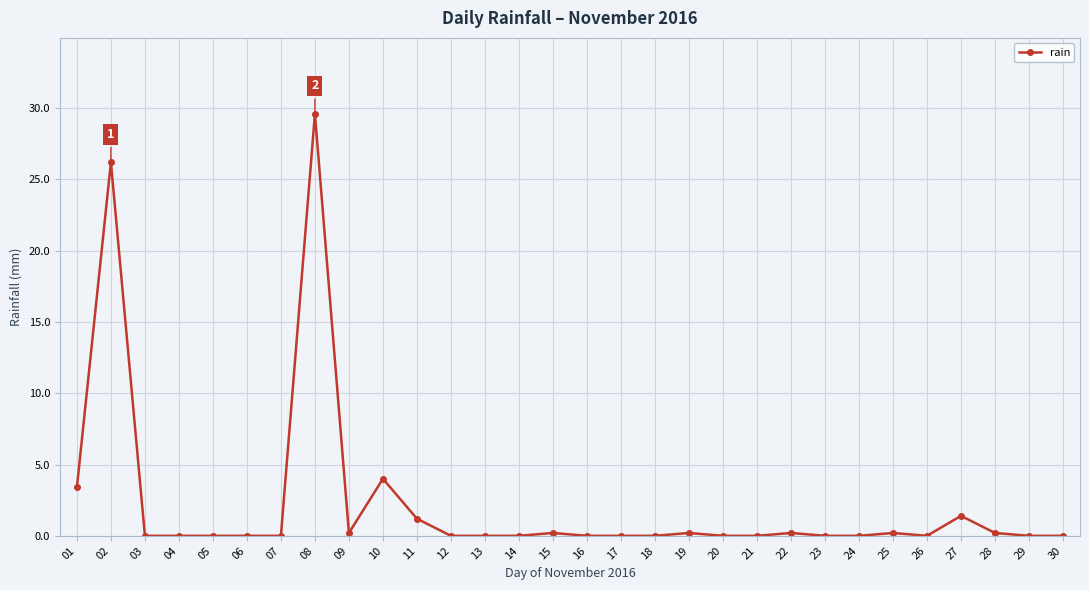

At which label is the value closest to 14?

10